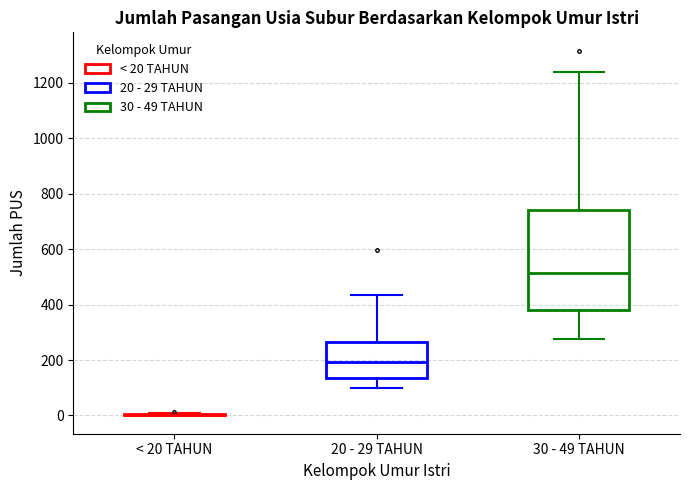

Reading left to right, read every box against the y-axis: the position of its median line, the range the box covers, and the ends of its whiskers. The values are not printed on the chart, so give them approximately, as read against the axis.

< 20 TAHUN: box collapsed to a line at 0, whiskers 0 to 0
20 - 29 TAHUN: median 200, box 140 to 260, whiskers 100 to 440
30 - 49 TAHUN: median 520, box 380 to 740, whiskers 280 to 1240